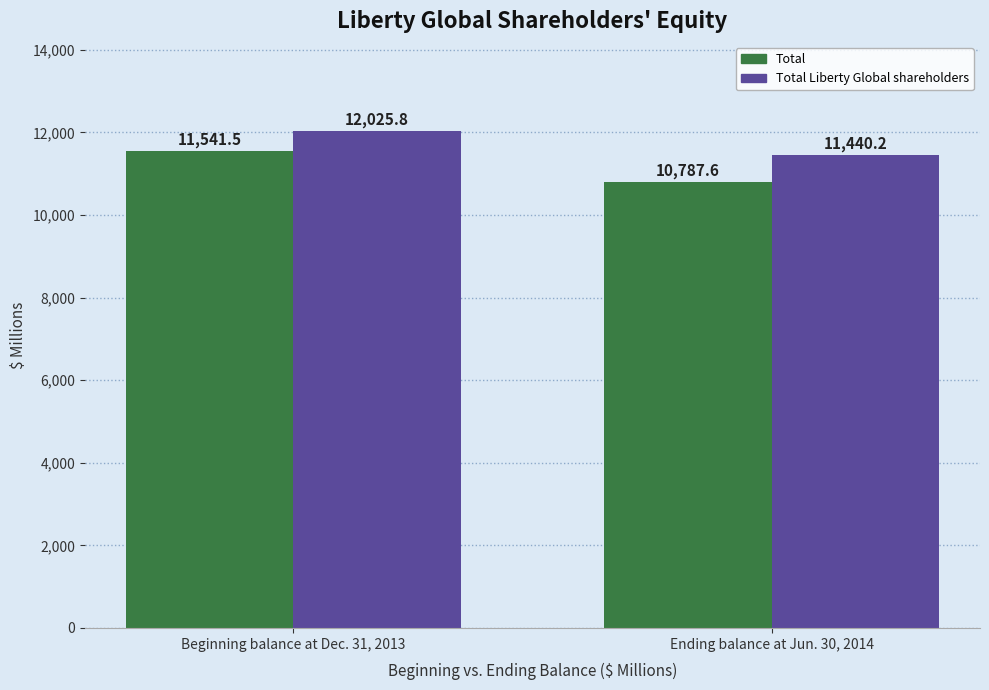

What position from the left is Beginning balance at Dec. 31, 2013?

1